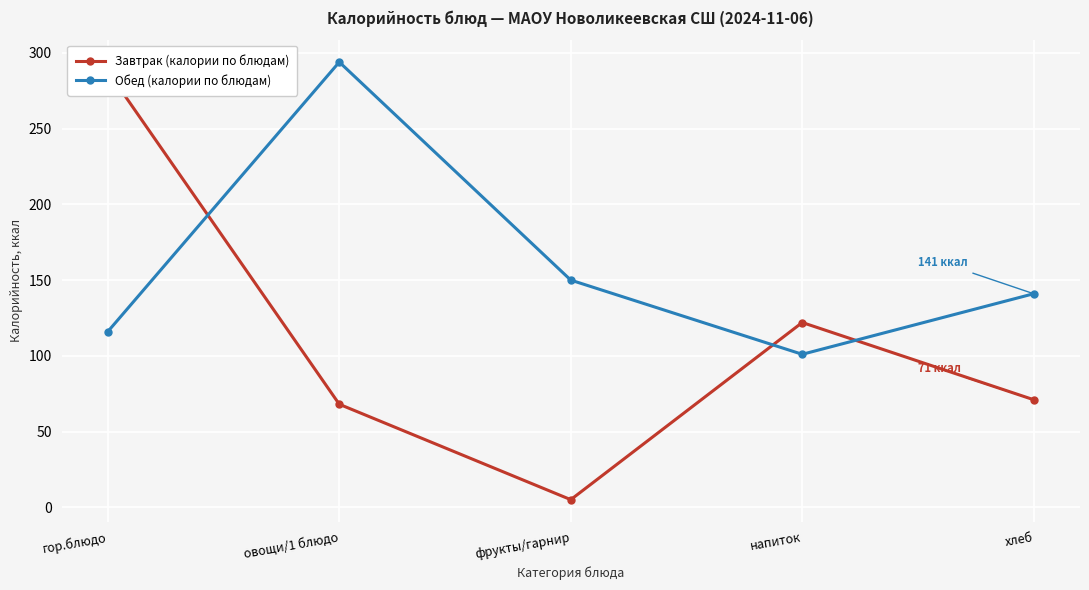

True or false: Обед (калории по блюдам) has more than 2 points higher than both neighbors.

False